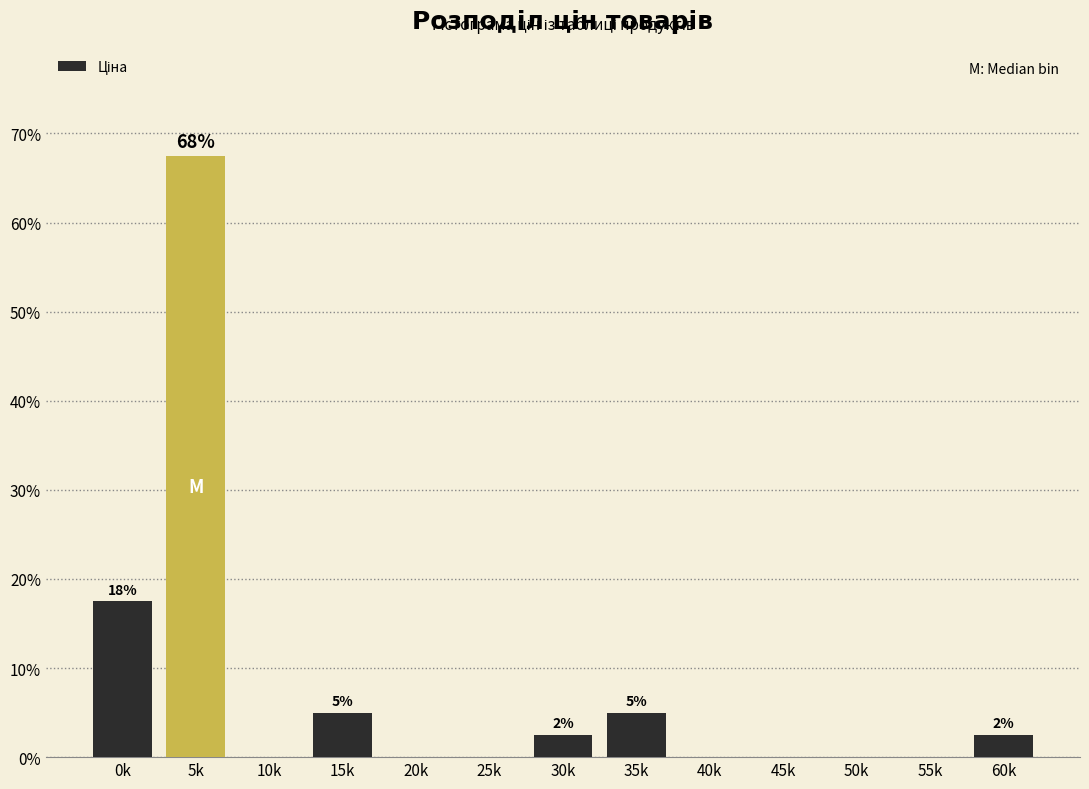

Reading right to left, list all the values displayed in this chart.

60k=2.5	55k=0.0	50k=0.0	45k=0.0	40k=0.0	35k=5.0	30k=2.5	25k=0.0	20k=0.0	15k=5.0	10k=0.0	5k=67.5	0k=17.5